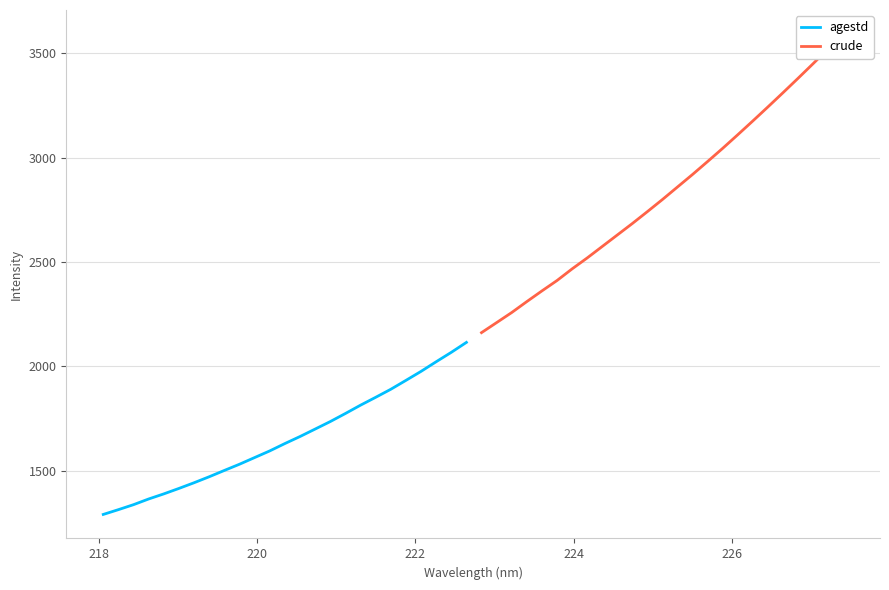

How many series are shown in this chart?

2